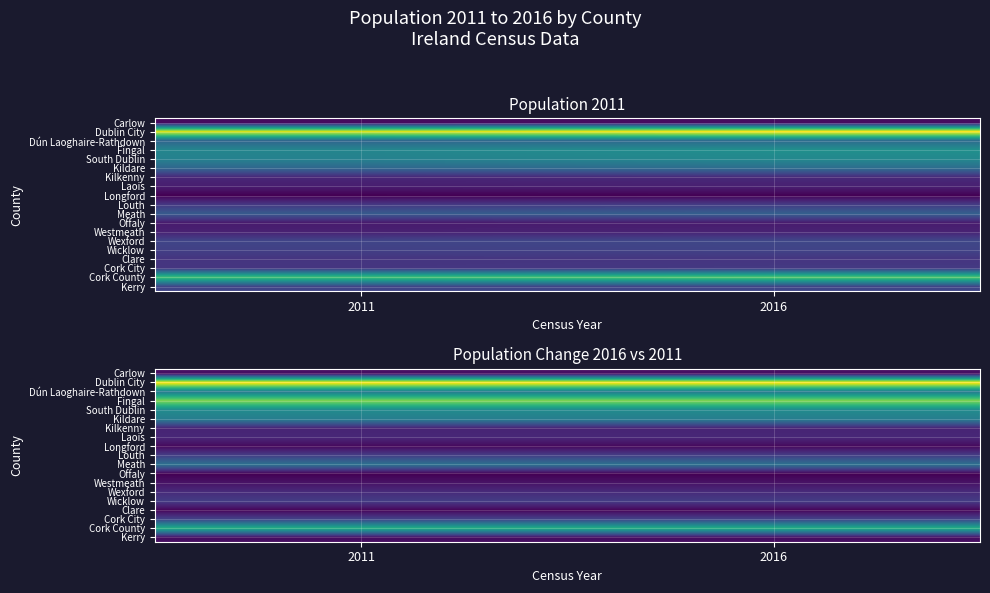

The Clare series shows 2657 at 2016. True or false?

False